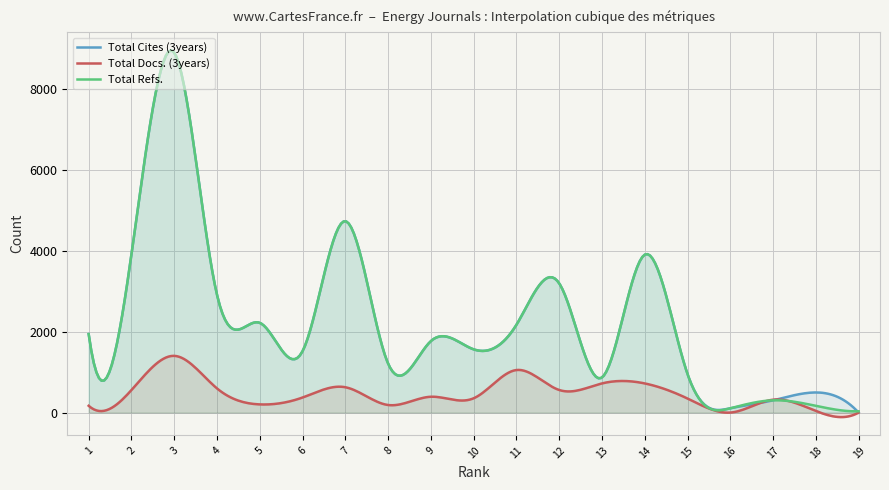

What is the sum of the Total Docs. (3years) values at 2 and 16?

556